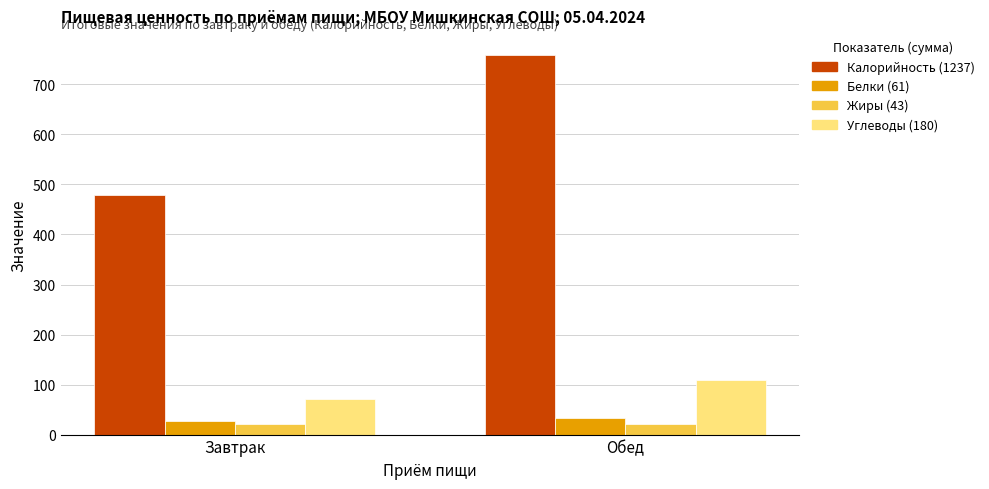

What is the greatest value displayed?

759